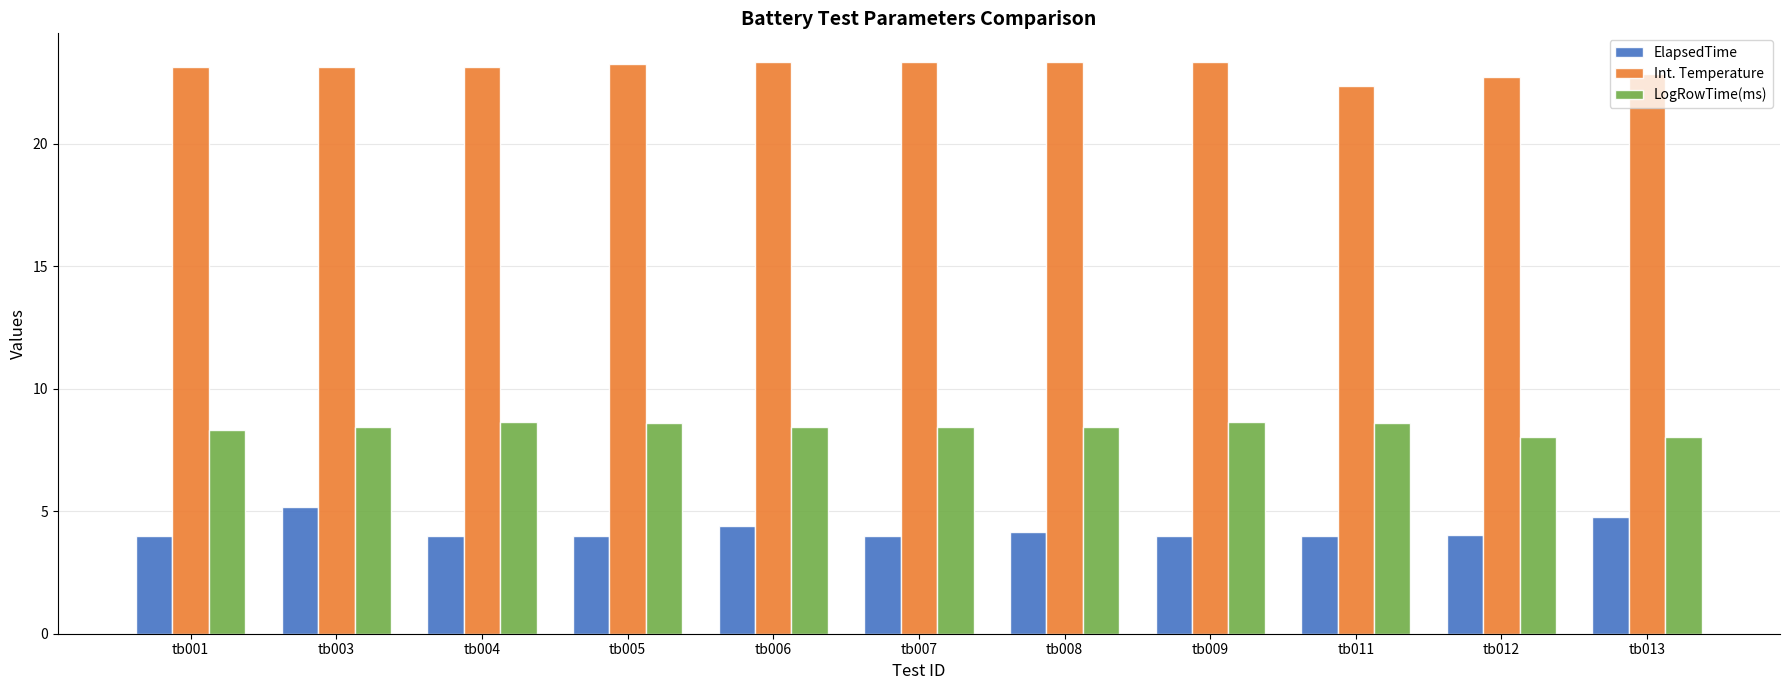

What is the minimum value for ElapsedTime?

4.0